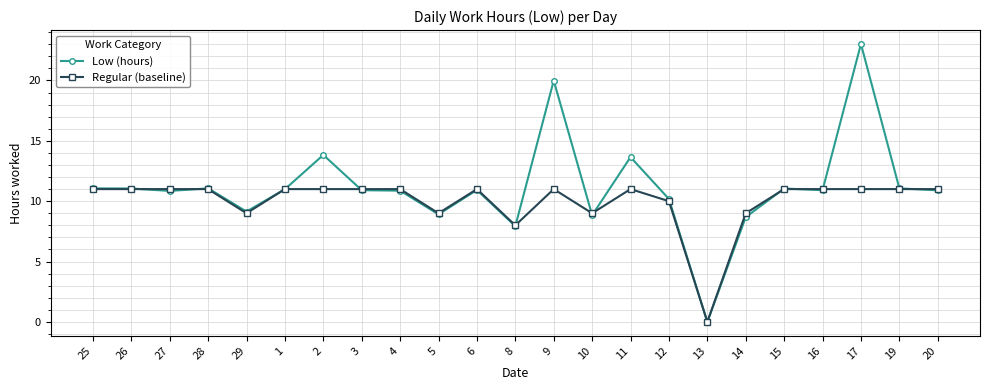

True or false: Low (hours) and Regular (baseline) intersect in this chart.

True